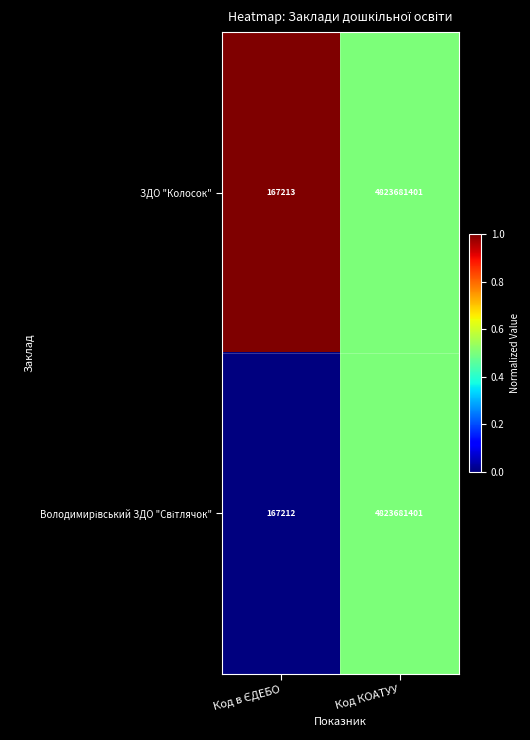

At which category does the chart reach its peak across all series?

Код КОАТУУ